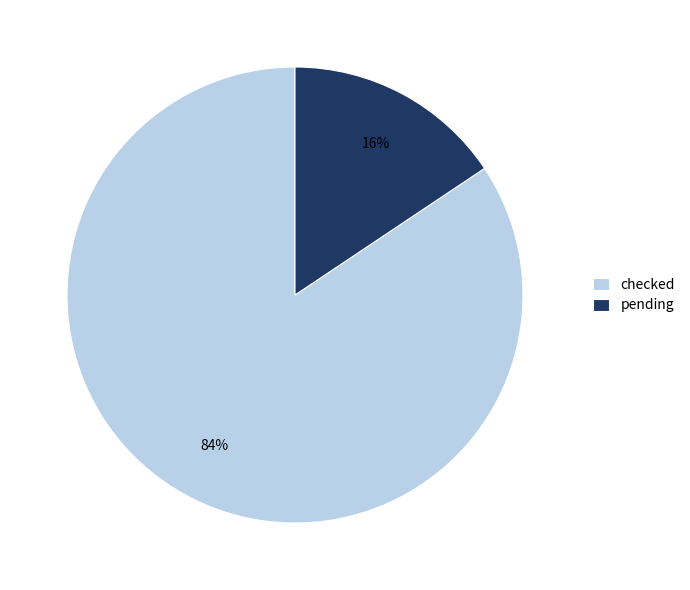

Which has a higher value, checked or pending?

checked